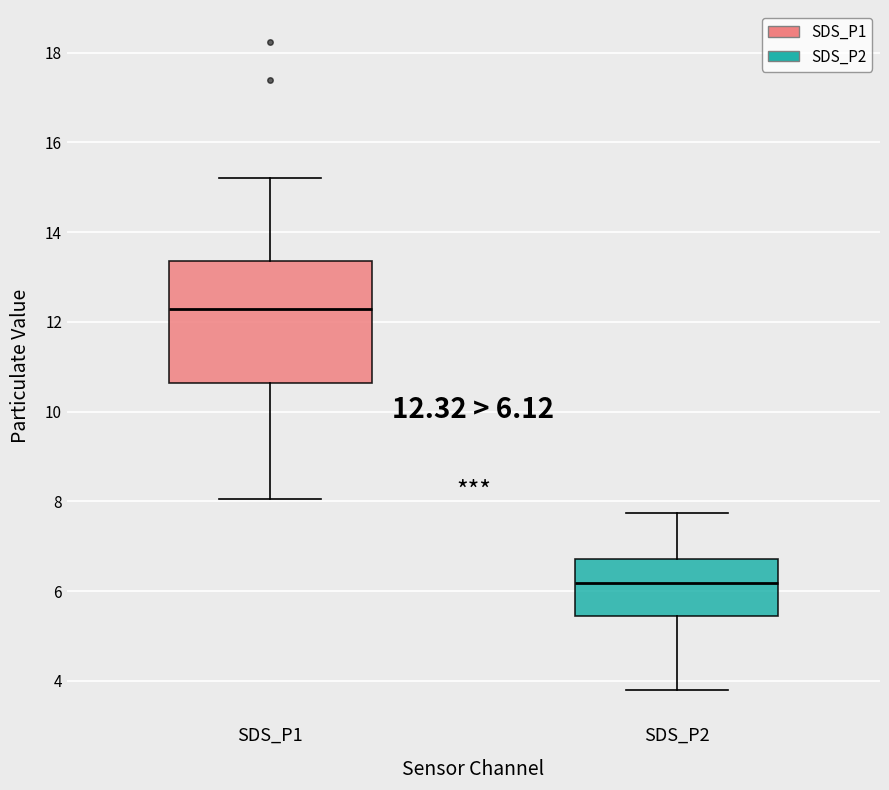

Comparing the boxes themselves (not the whiskers), which one is the tallest?

SDS_P1